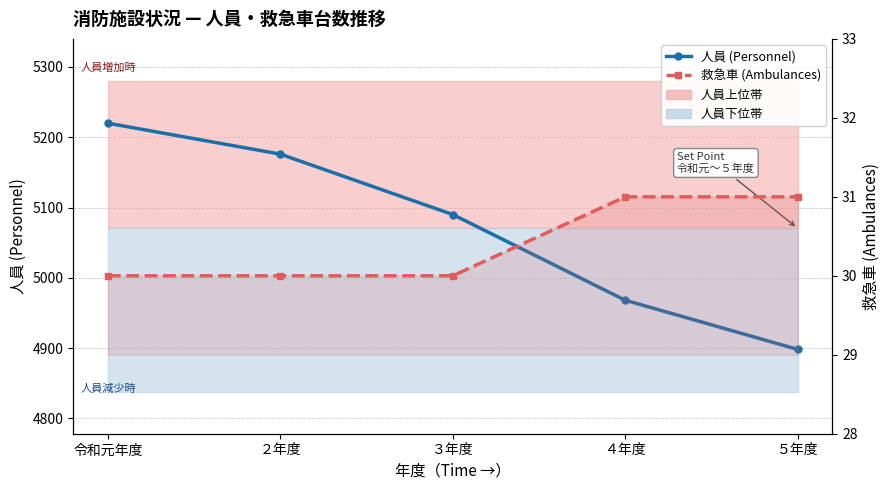

Read the 救急車 (Ambulances) value at ５年度.

31